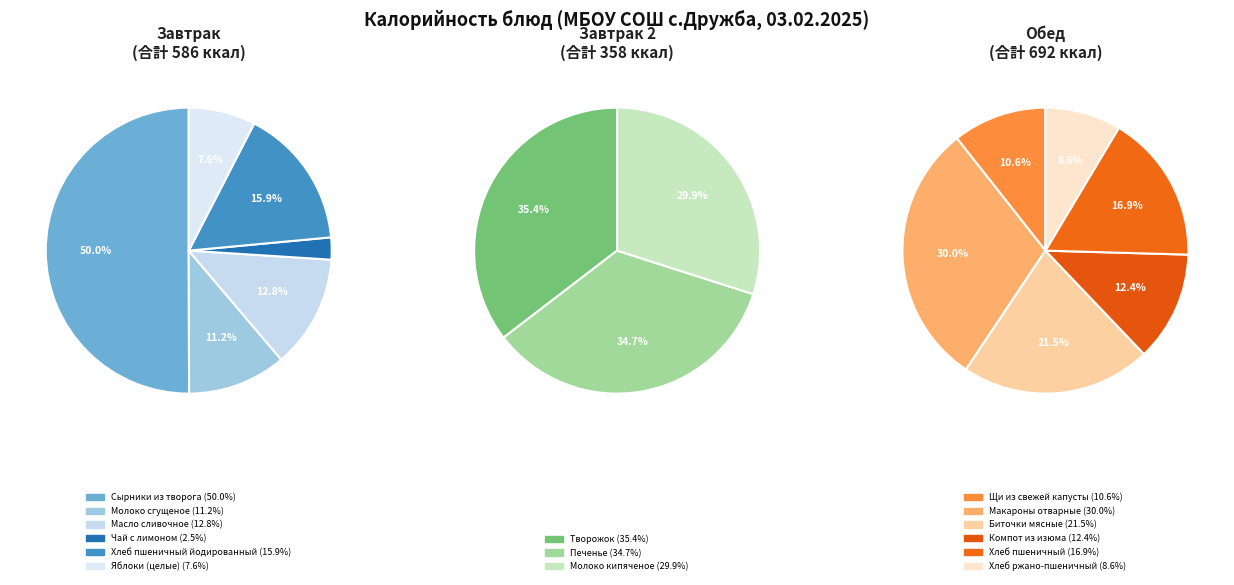

Is Масло сливочное the majority of the pie?

No